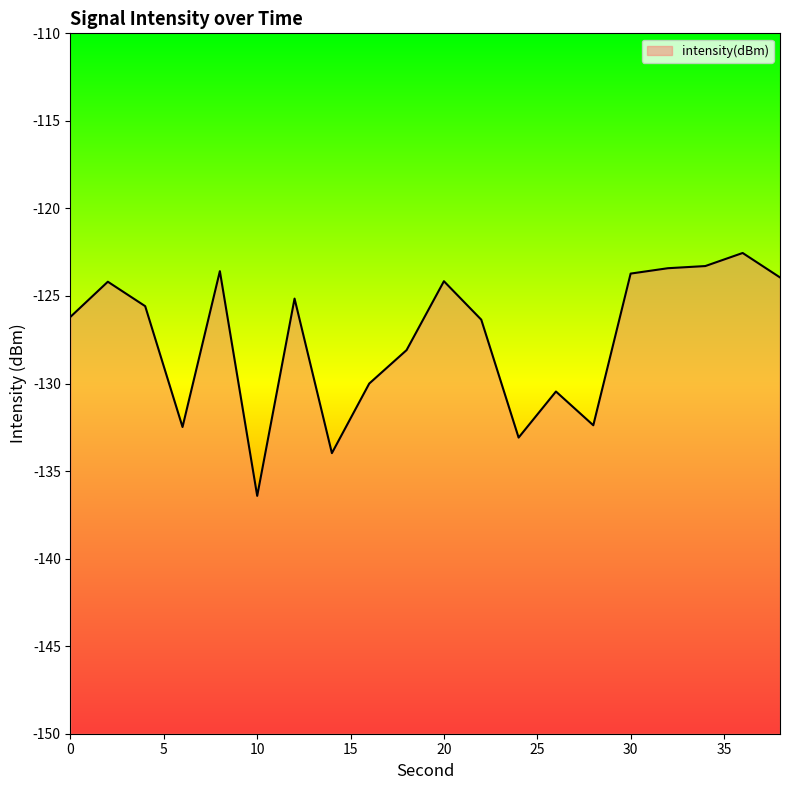

Count the number of categories in the chart.

20